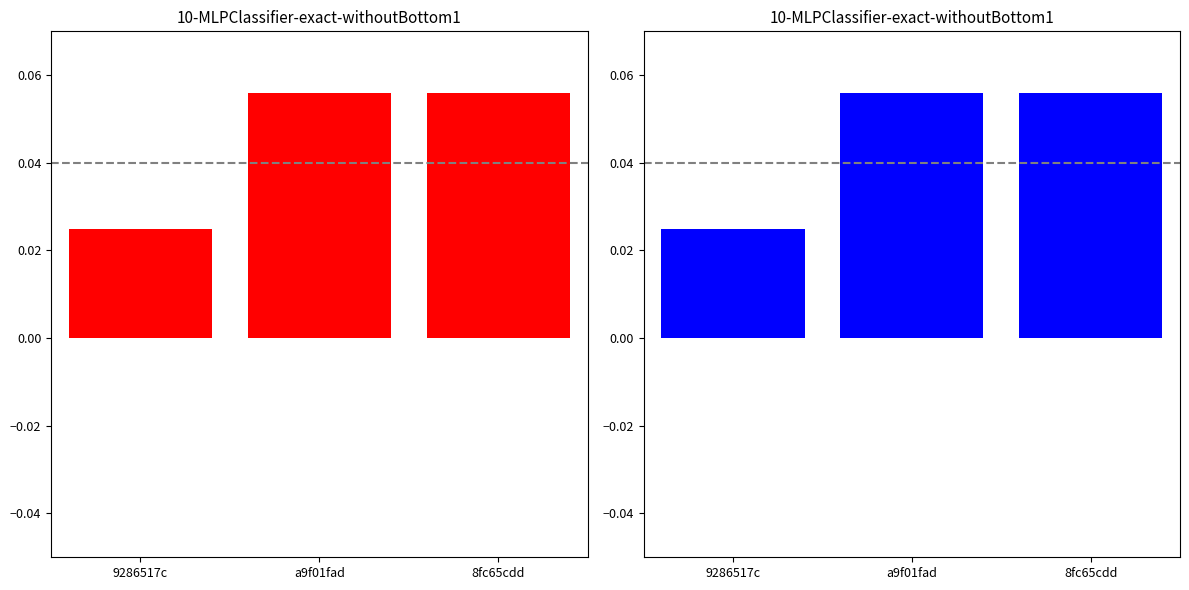

Rank the categories by value from highest to lowest.

8fc65cdd, a9f01fad, 9286517c